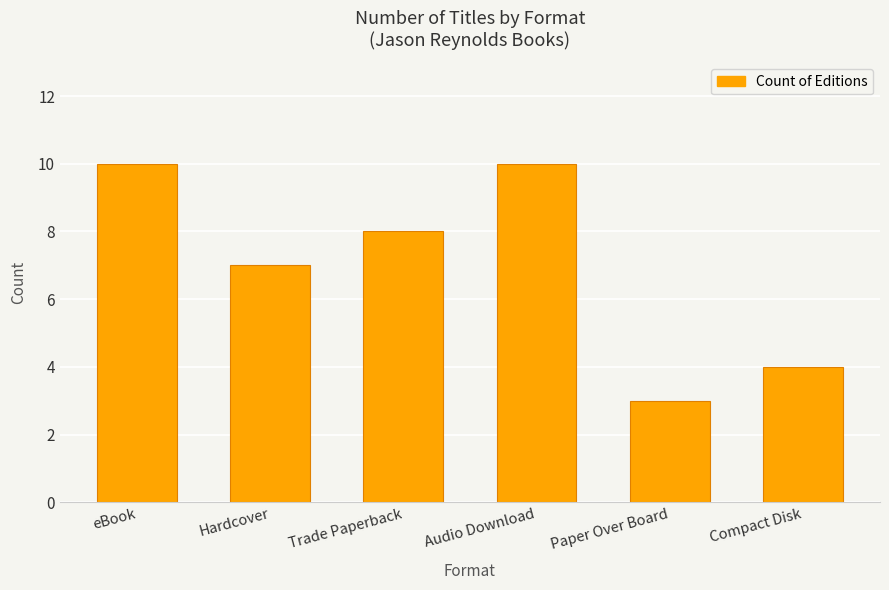

What is the change in value from eBook to Compact Disk?

-6